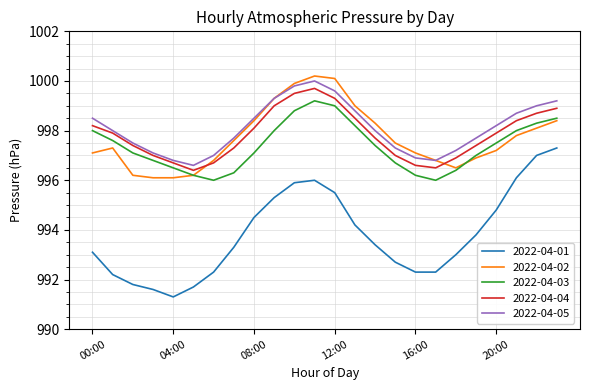

What is the greatest value displayed?

1000.2